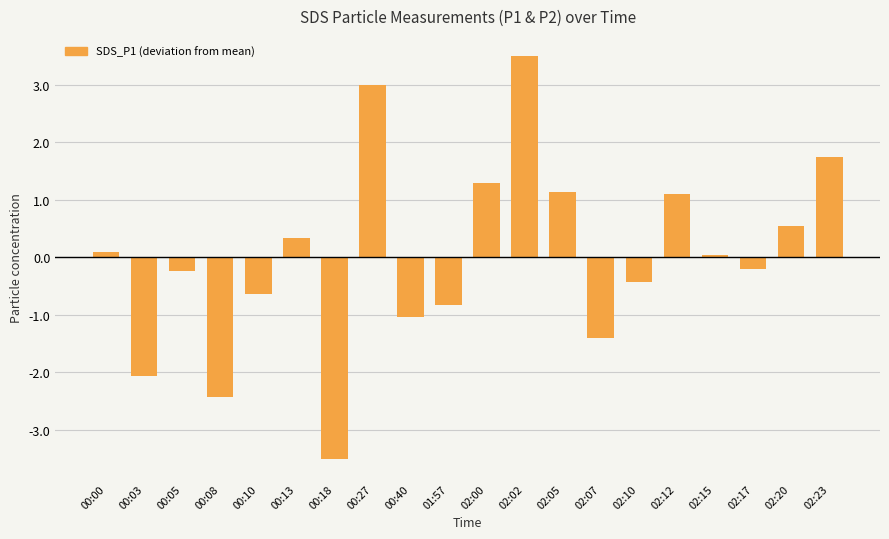

What is the difference between the values at 02:05 and 02:23?

0.6